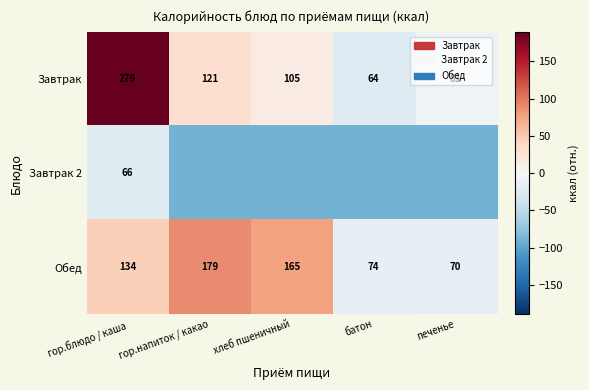

What is the greatest value displayed?

189.8